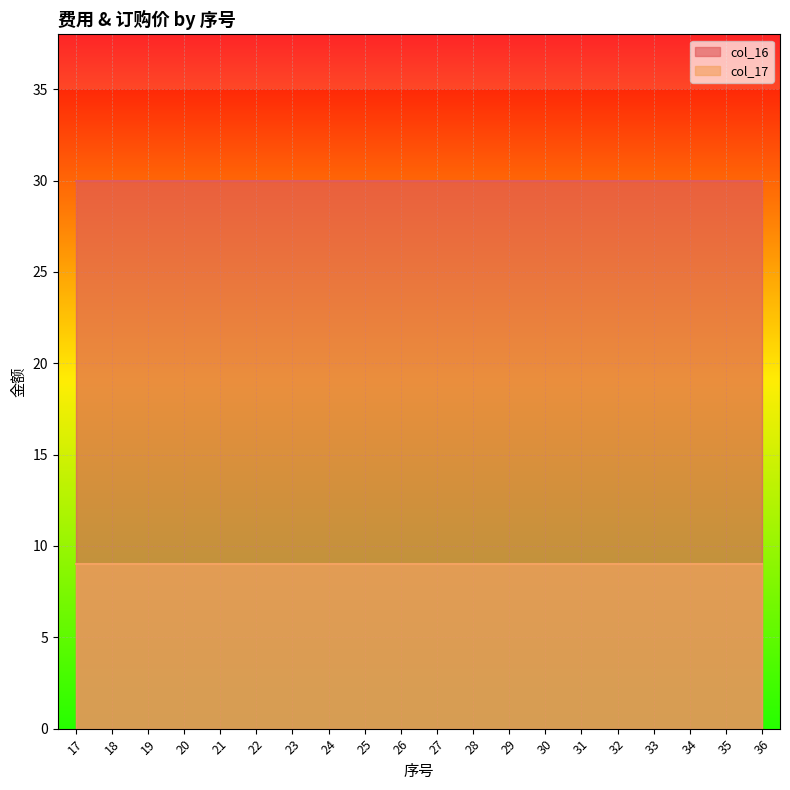

Which series has the largest range (max minus min)?

col_16